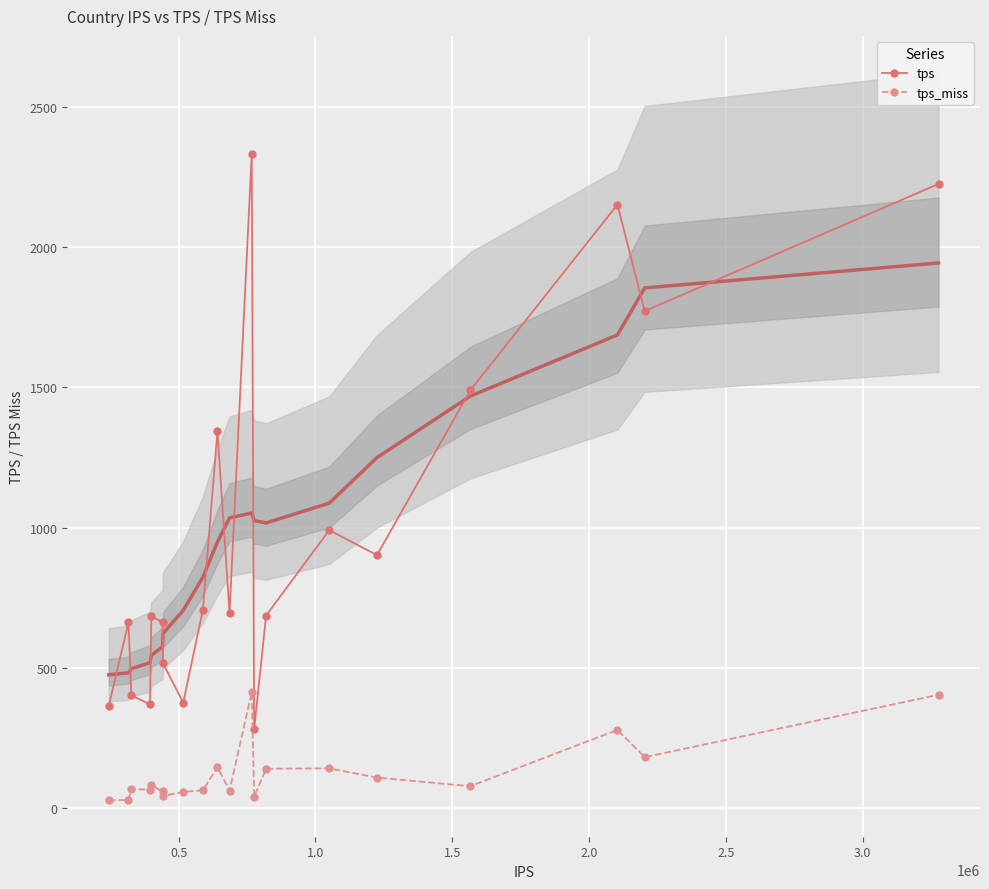

What is the minimum value for tps?

280.2